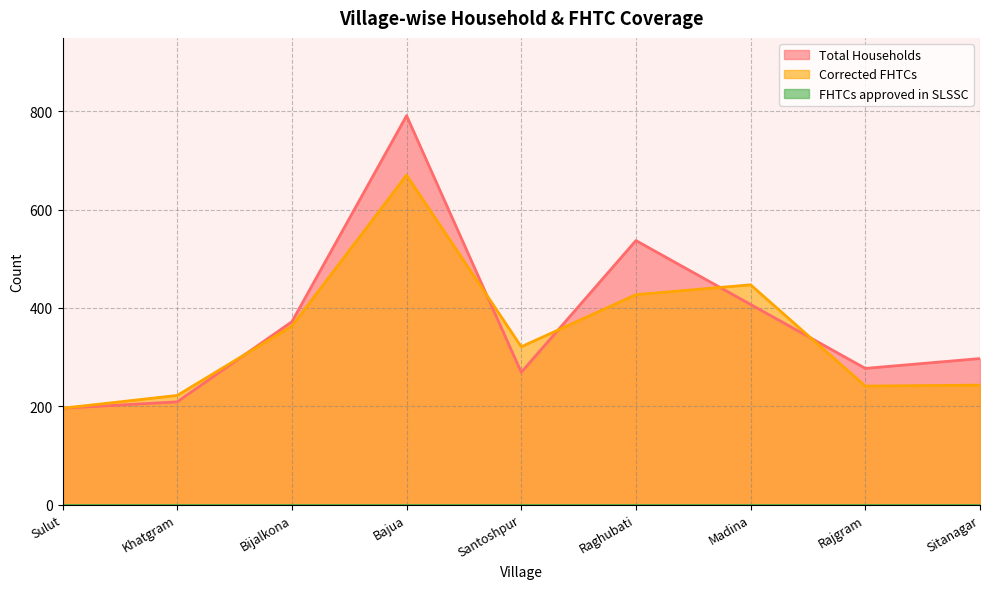

What is the greatest value displayed?

791